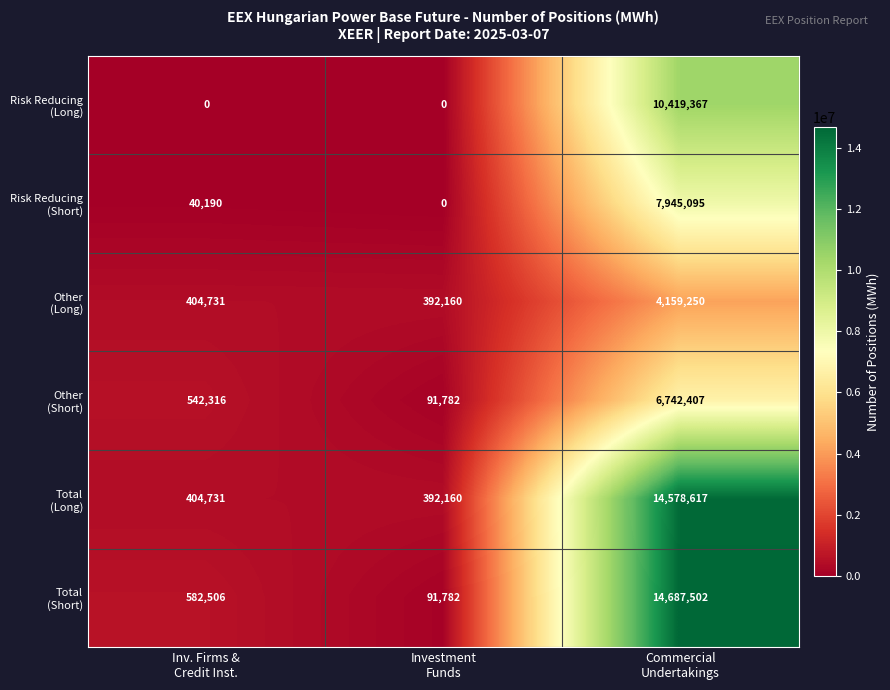

Which category has the highest value across all series?

Commercial
Undertakings